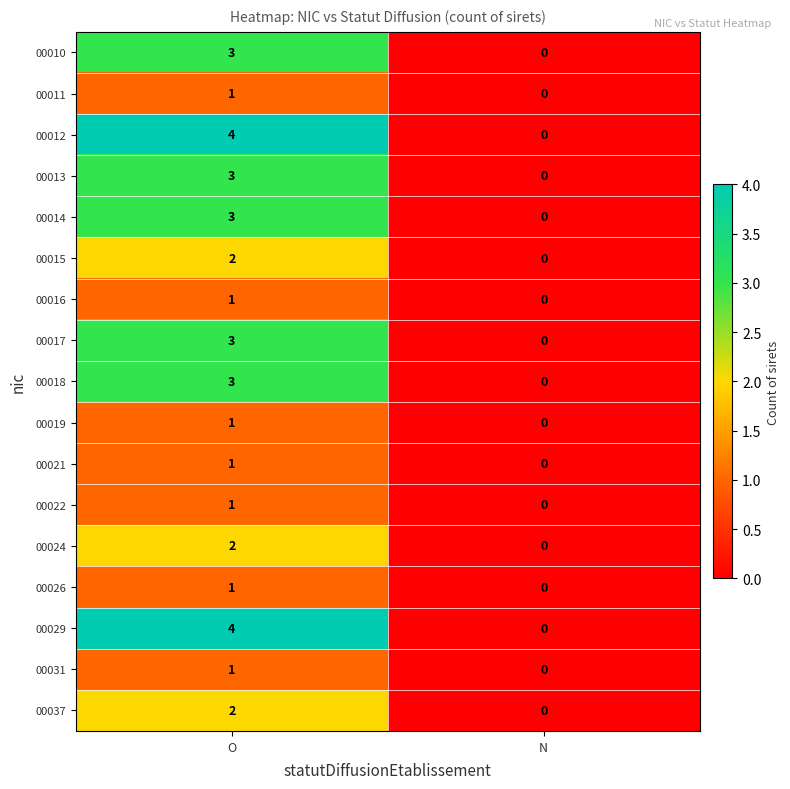

What is the difference between the maximum and minimum values in the 00014 series?

3